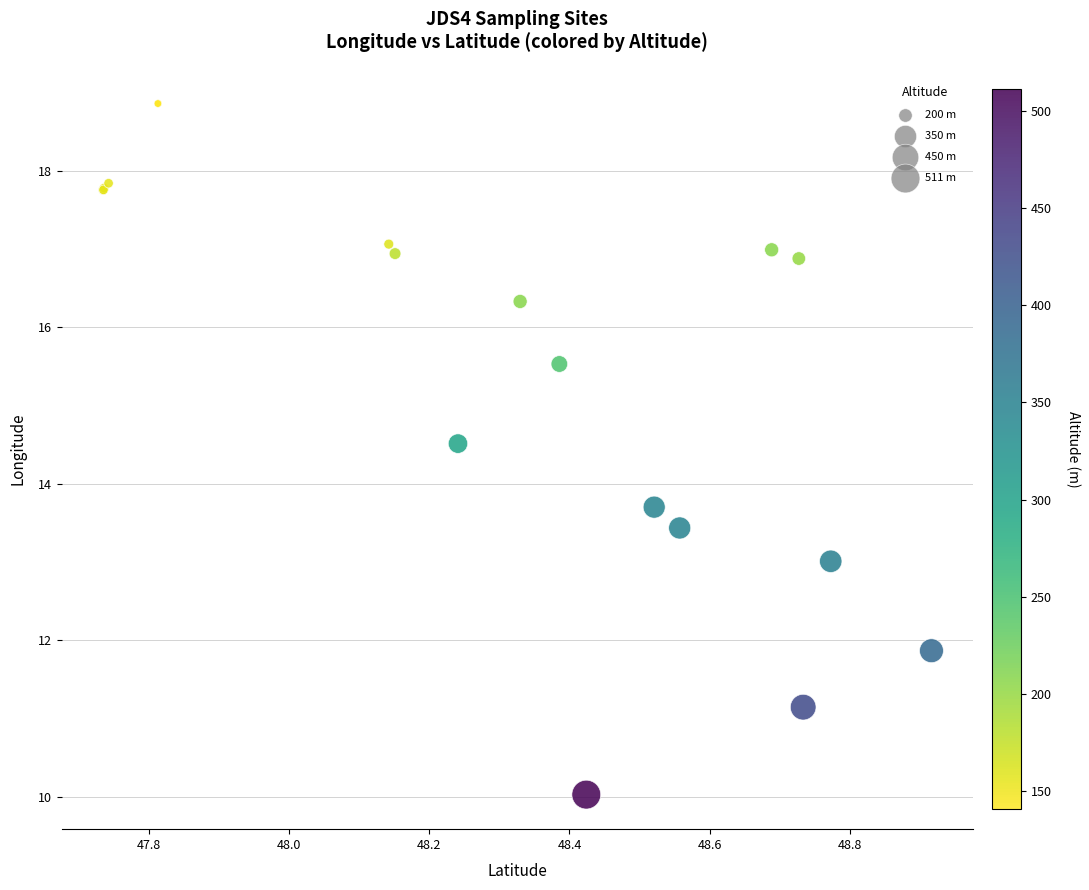

What Y value in the scatter plot is closest to 14?

13.7